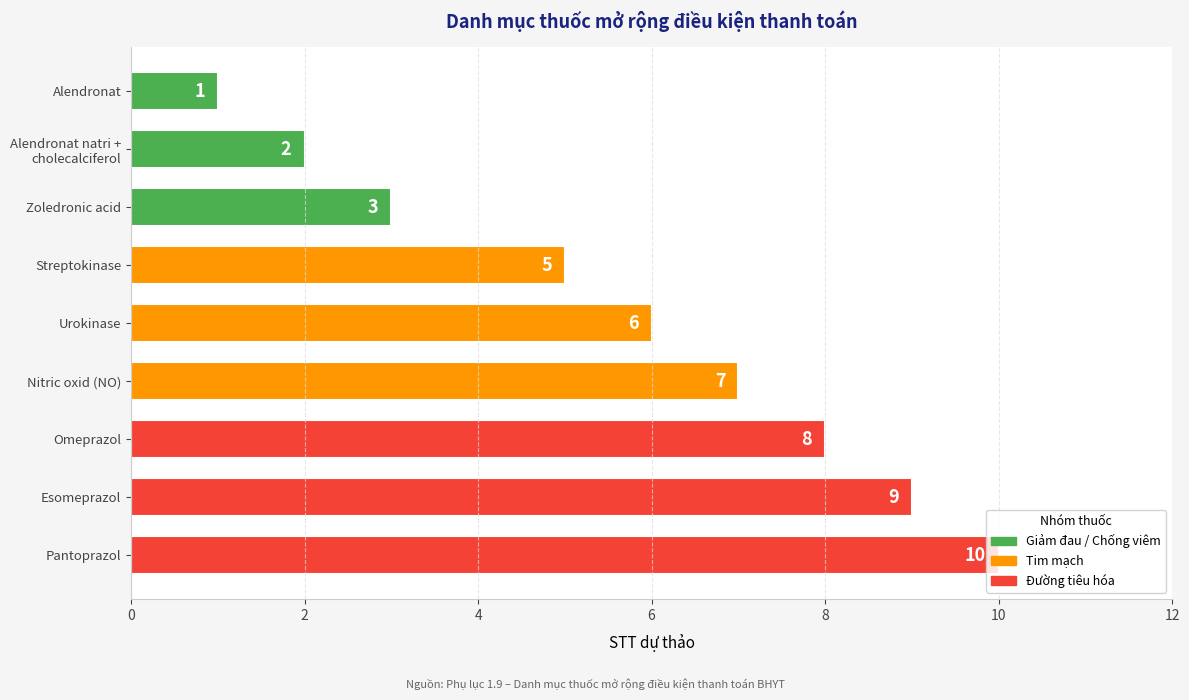

What is the minimum value shown in the chart?

1